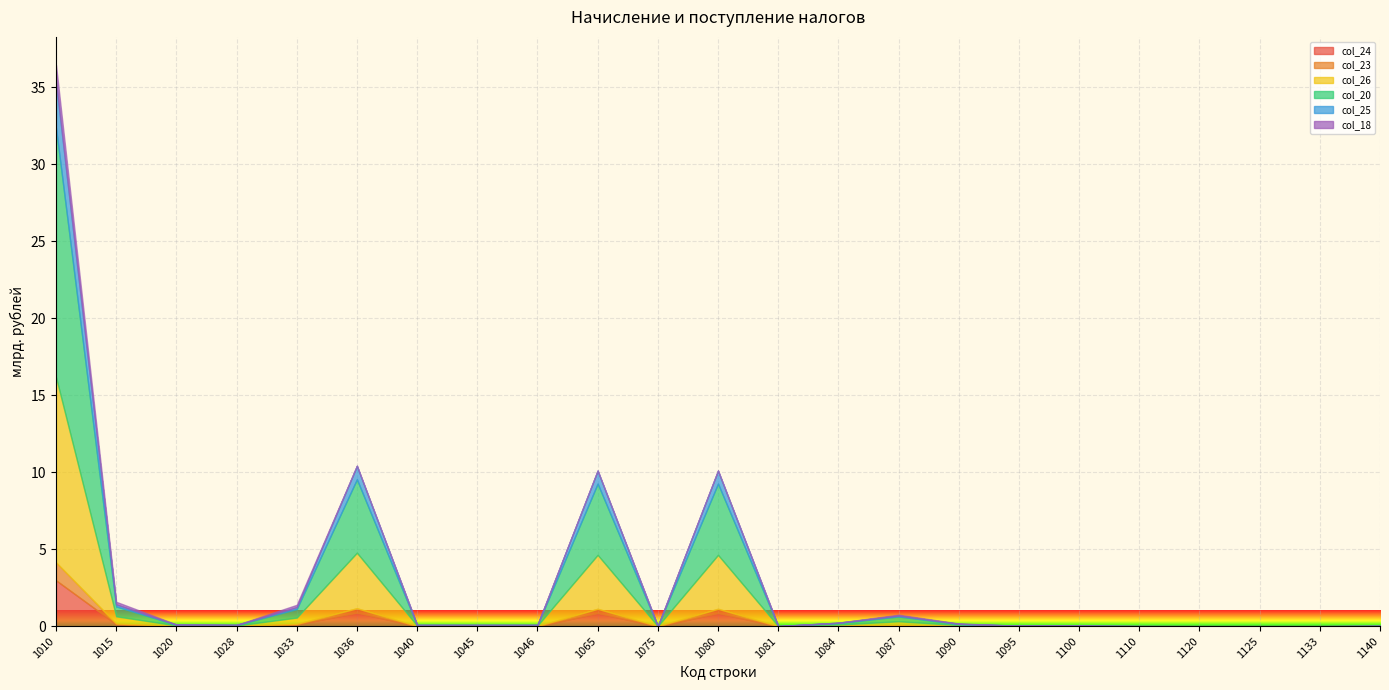

How many intersections are there between col_25 and col_18?

11